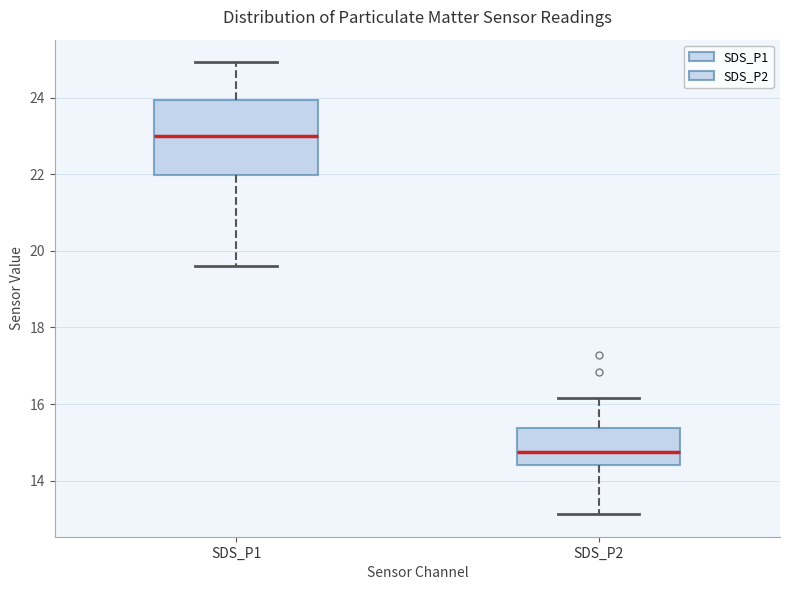

Reading left to right, transcribe this box plot: for each box, give where its median line is, the range the box spans, and where its two whiskers end, as read against the y-axis. The values are not printed on the chart, so give them approximately, as read against the axis.

SDS_P1: median 23.0, box 22.0 to 24.0, whiskers 19.6 to 25.0
SDS_P2: median 14.8, box 14.4 to 15.4, whiskers 13.2 to 16.2